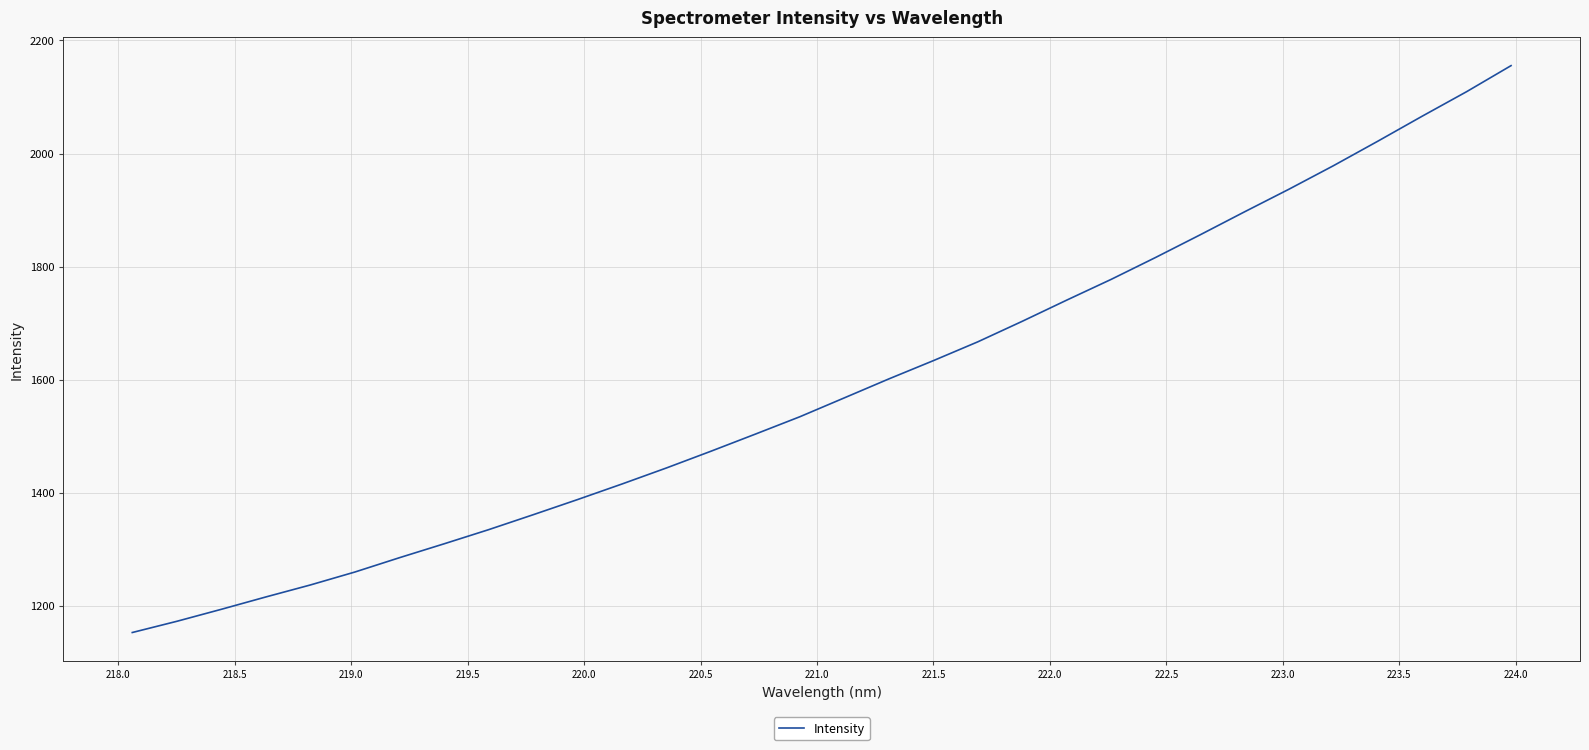

What is the difference between the maximum and minimum values?

1002.8